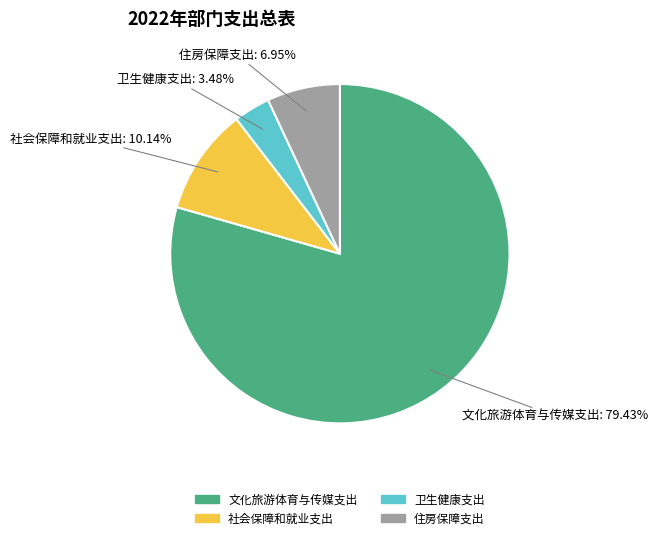

What percentage is the 住房保障支出 slice, to the nearest percent?

7%